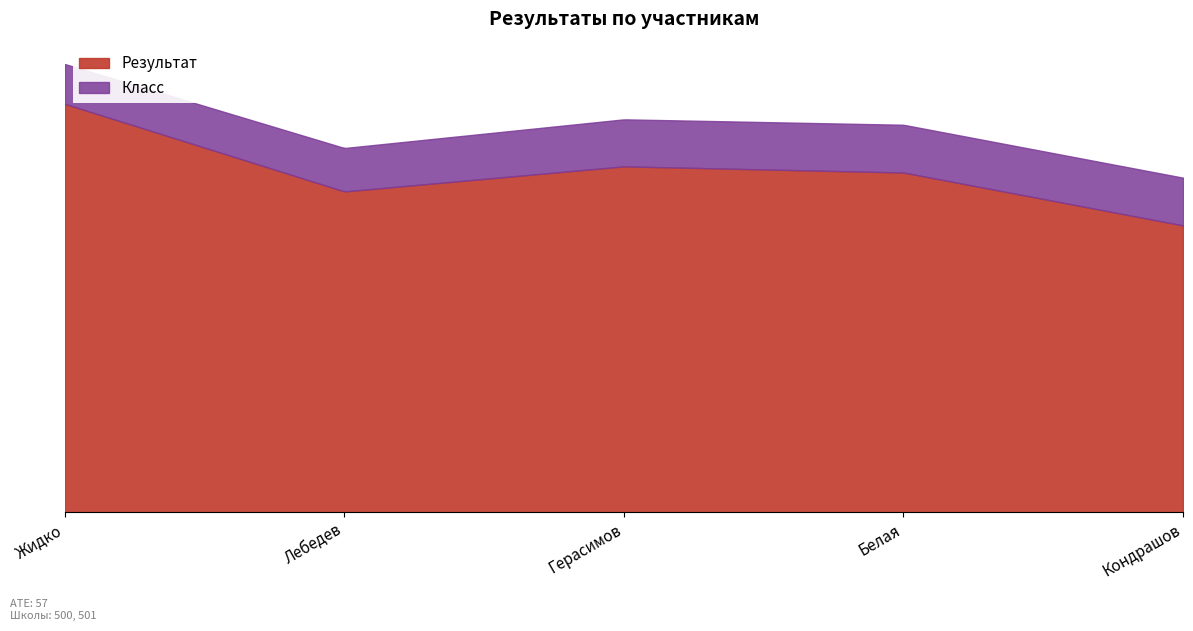

True or false: Результат has more than 1 interior local peaks.

False